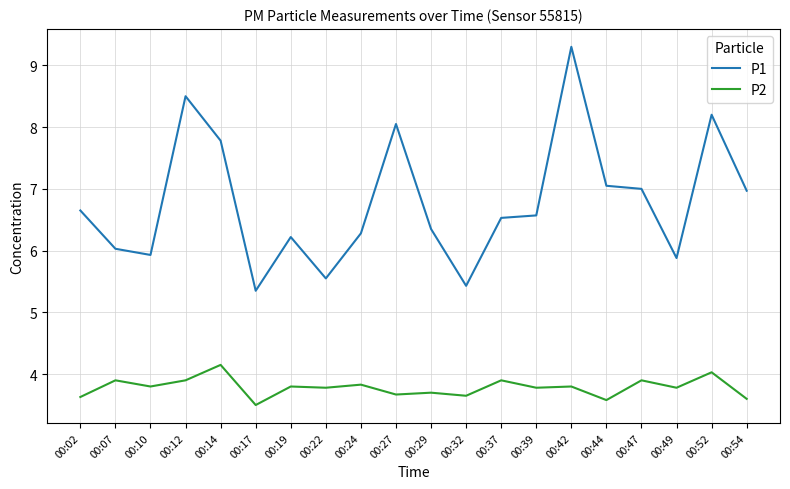

Rank the series at 00:14 from highest to lowest value.

P1, P2